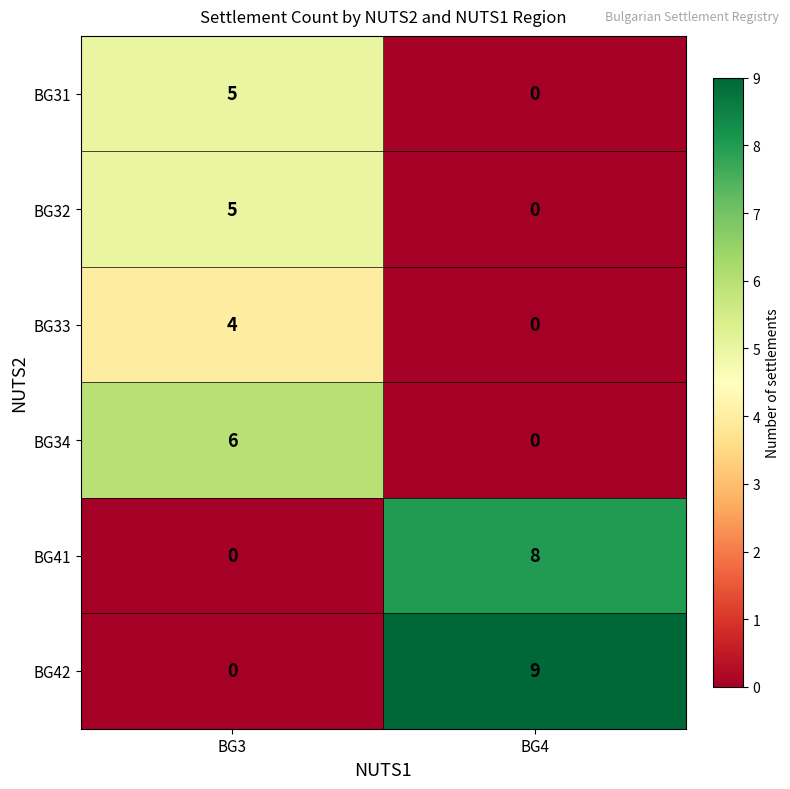

True or false: BG32 has a value of 0 at BG4.

True